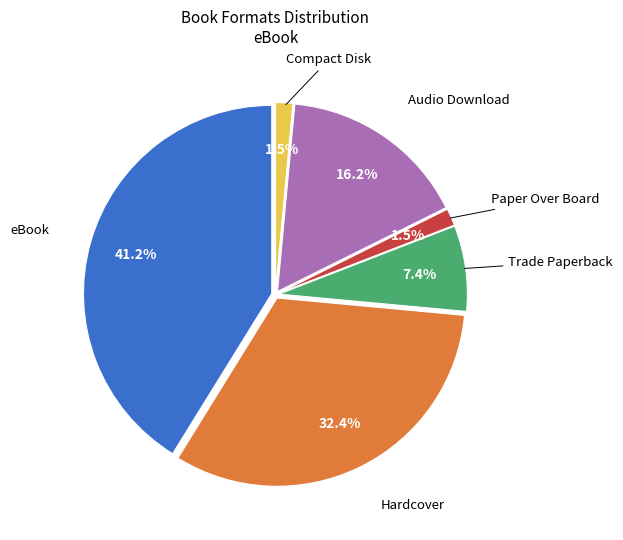

Does any single category account for the majority?

No